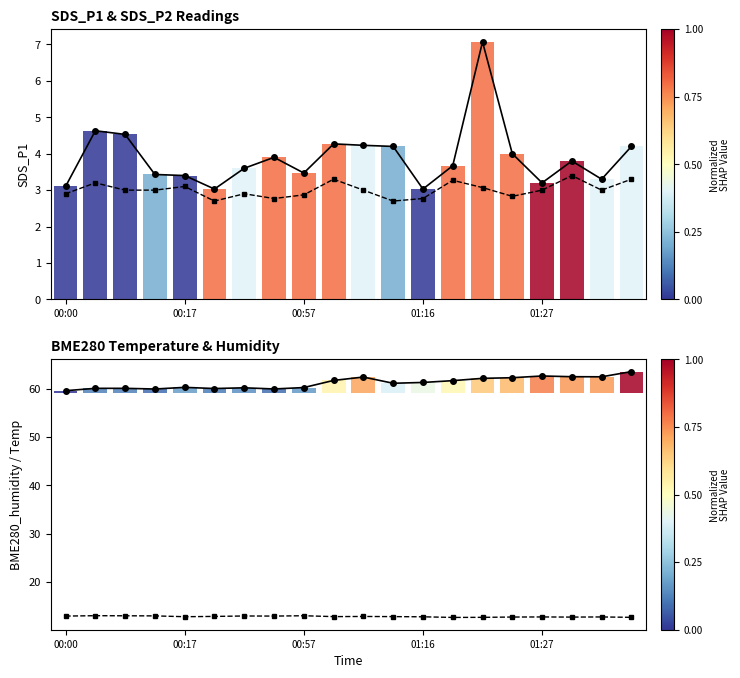

How many groups of bars are there?

20